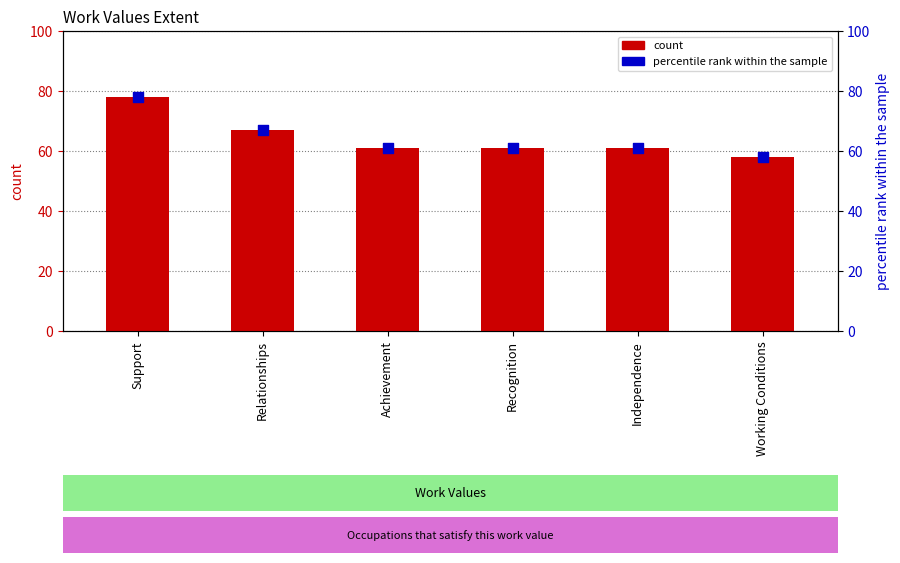

Which series has the largest Y range (max minus min)?

count